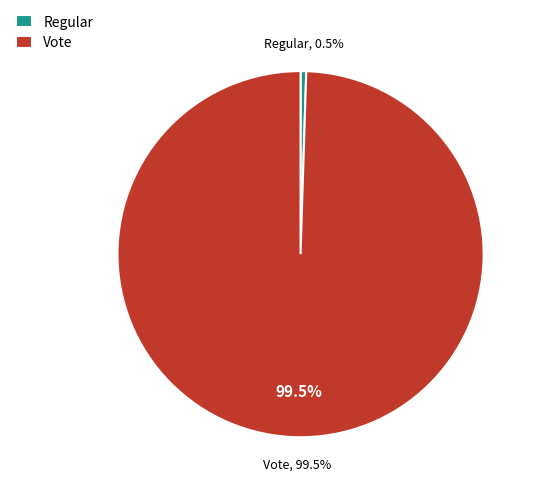

Which category has the biggest portion of the pie?

Vote